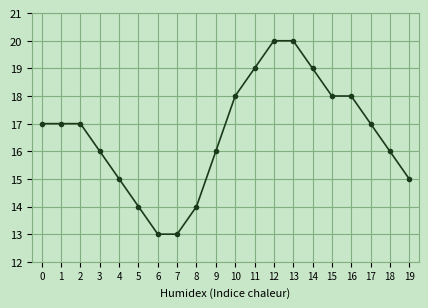

What is the difference between the values at 13 and 6?

7